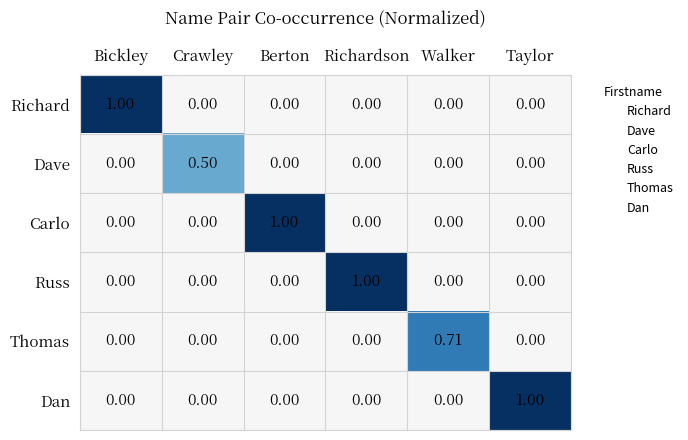

Which series changed the most between Walker and Taylor?

Dan